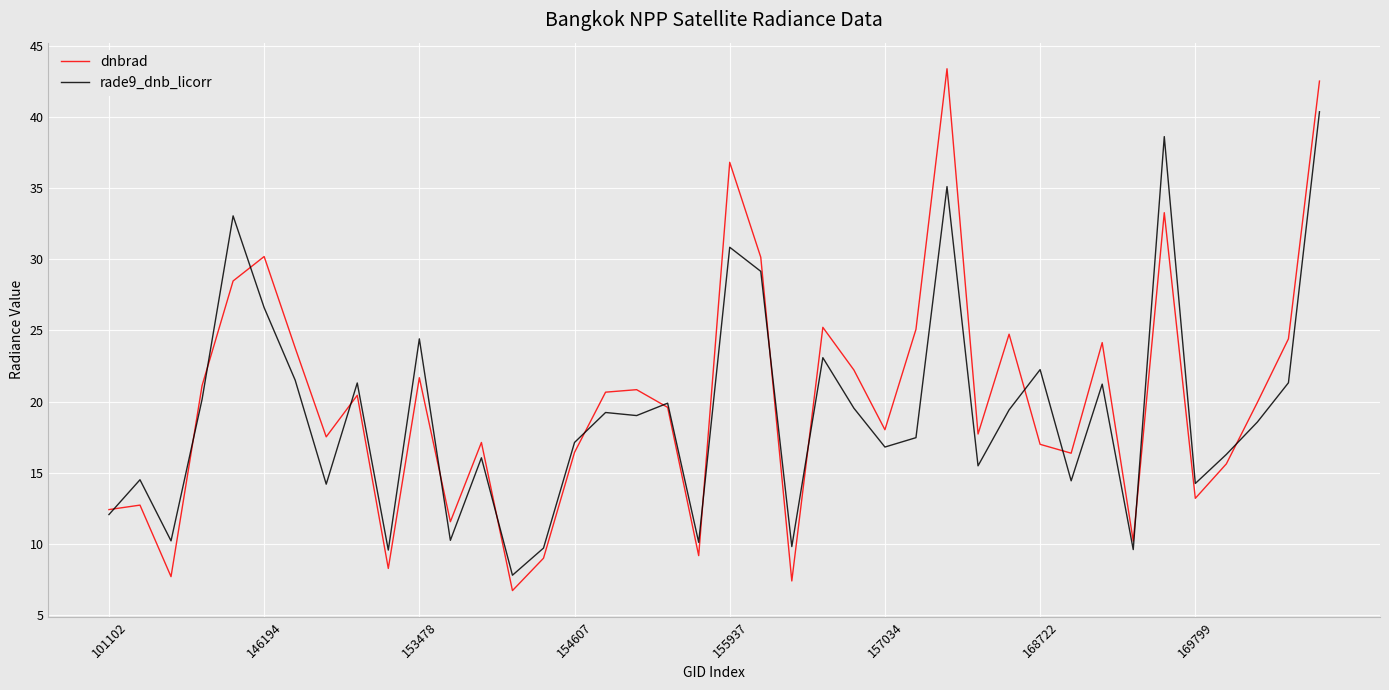

How many interior local valleys does the dnbrad series have?

12